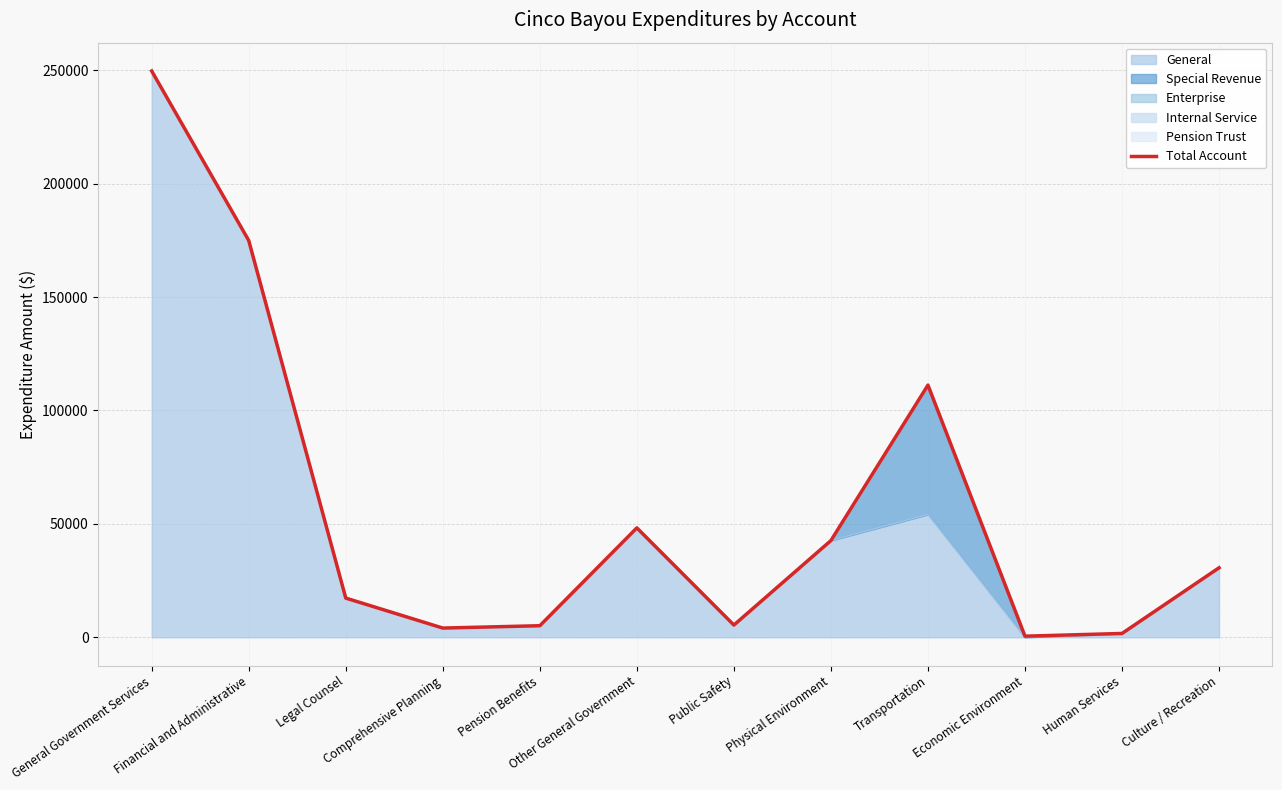

What is the value of the 11th point from the left?

1700